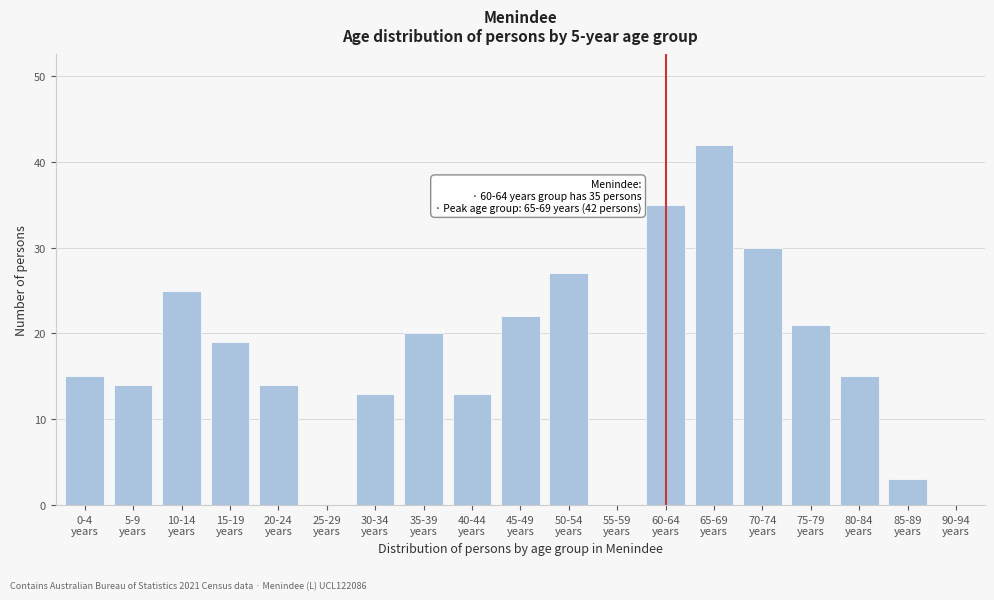

What is the sum of all values?

328